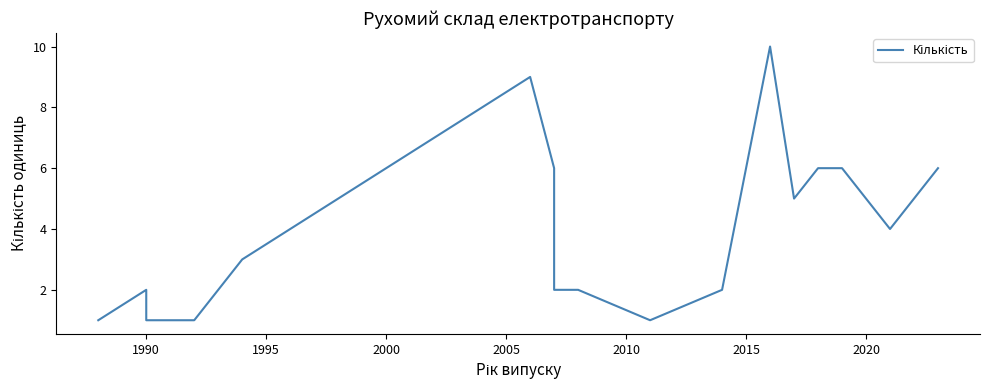

Is this an area chart (filled region under the line)?

No